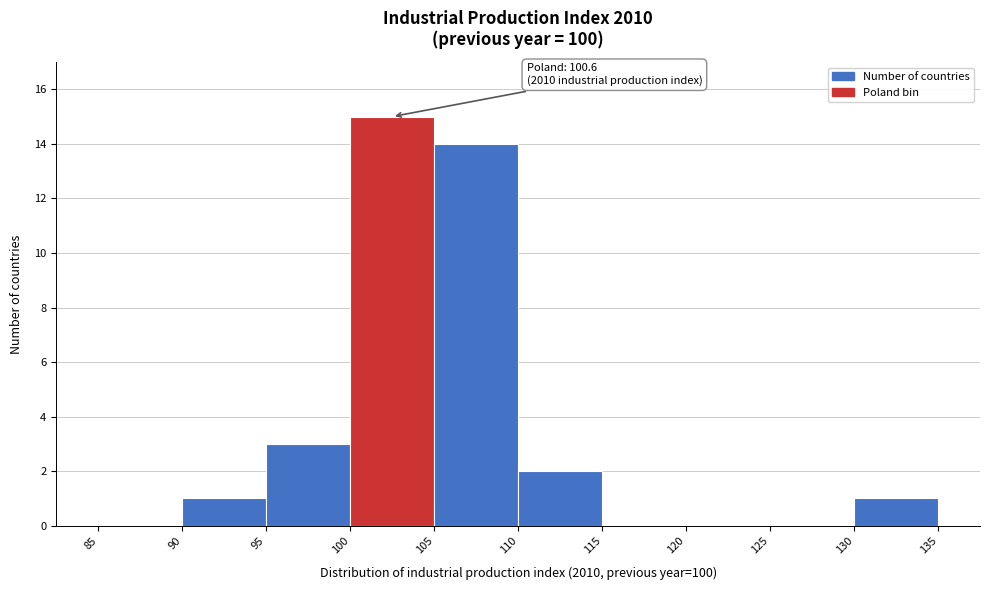

Which range on the x-axis has the tallest bar?

100 to 105